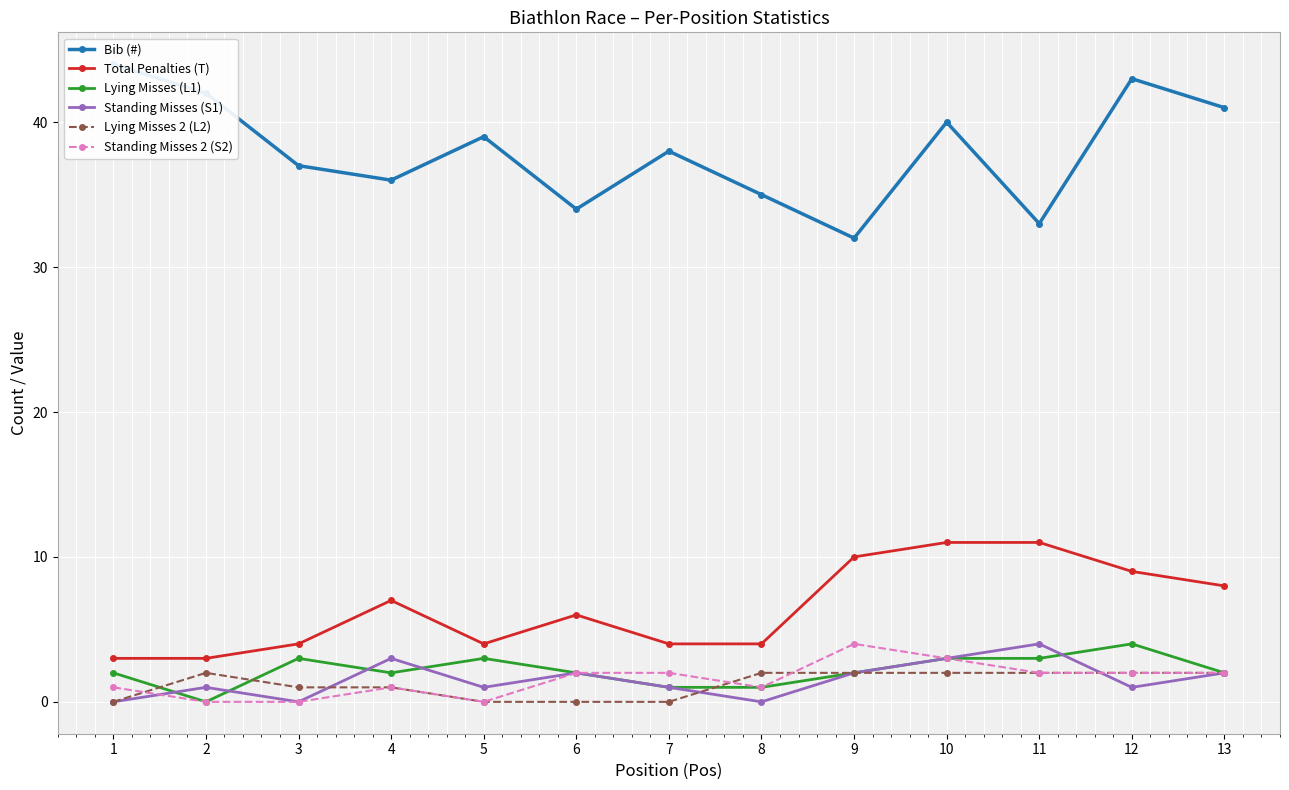

What is the difference between the Total Penalties (T) values at 2 and 6?

3